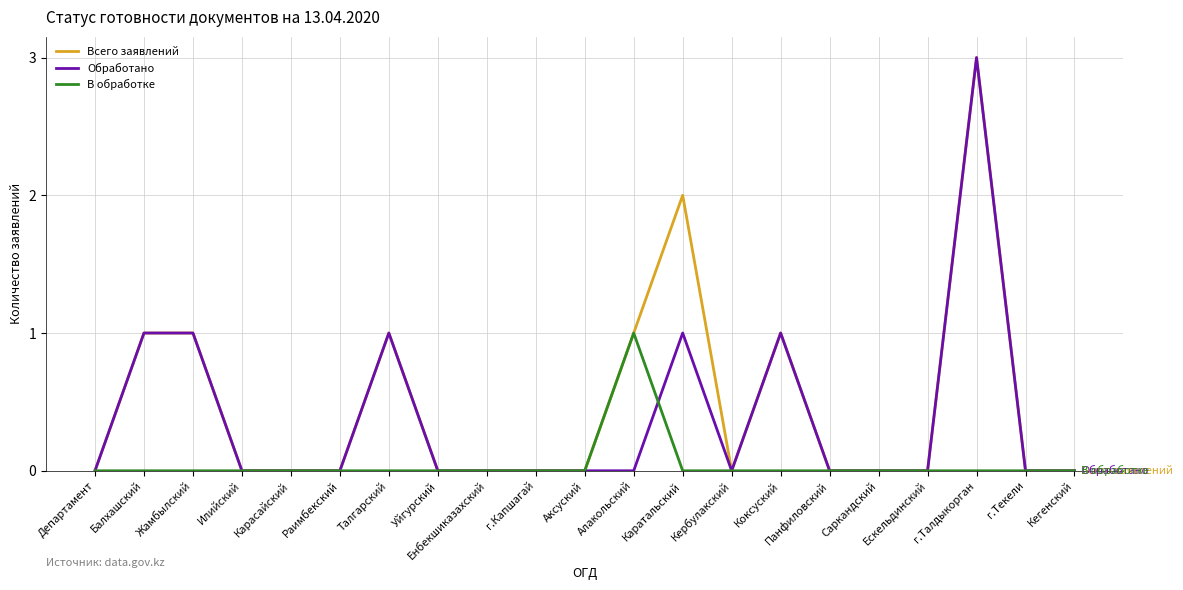

Reading right to left, extract all data points from this chart.

Всего заявлений: 0	0	3	0	0	0	1	0	2	1	0	0	0	0	1	0	0	0	1	1	0
Обработано: 0	0	3	0	0	0	1	0	1	0	0	0	0	0	1	0	0	0	1	1	0
В обработке: 0	0	0	0	0	0	0	0	0	1	0	0	0	0	0	0	0	0	0	0	0